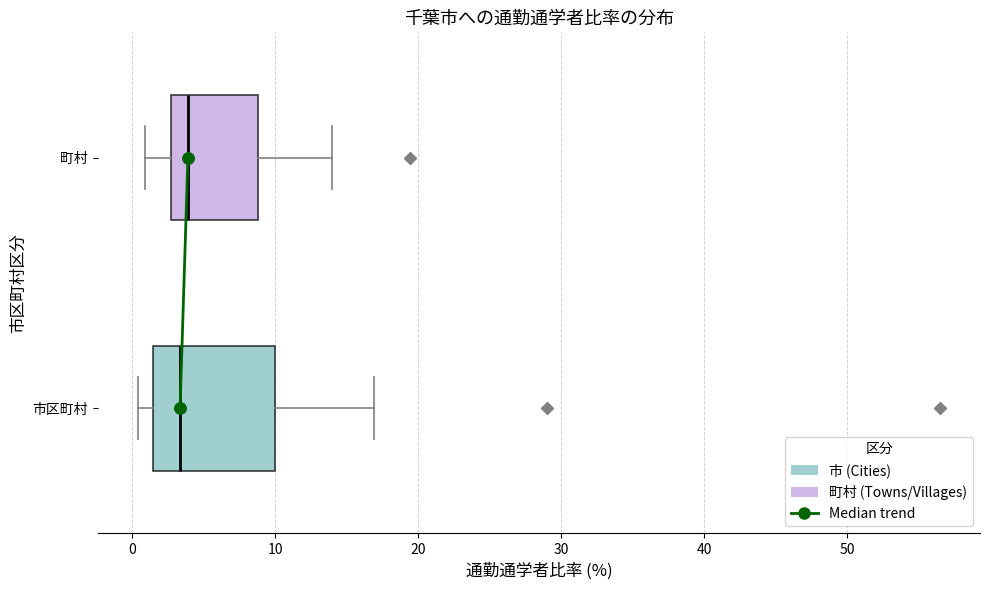

Which box is the widest, from its left edge to its right edge?

市区町村